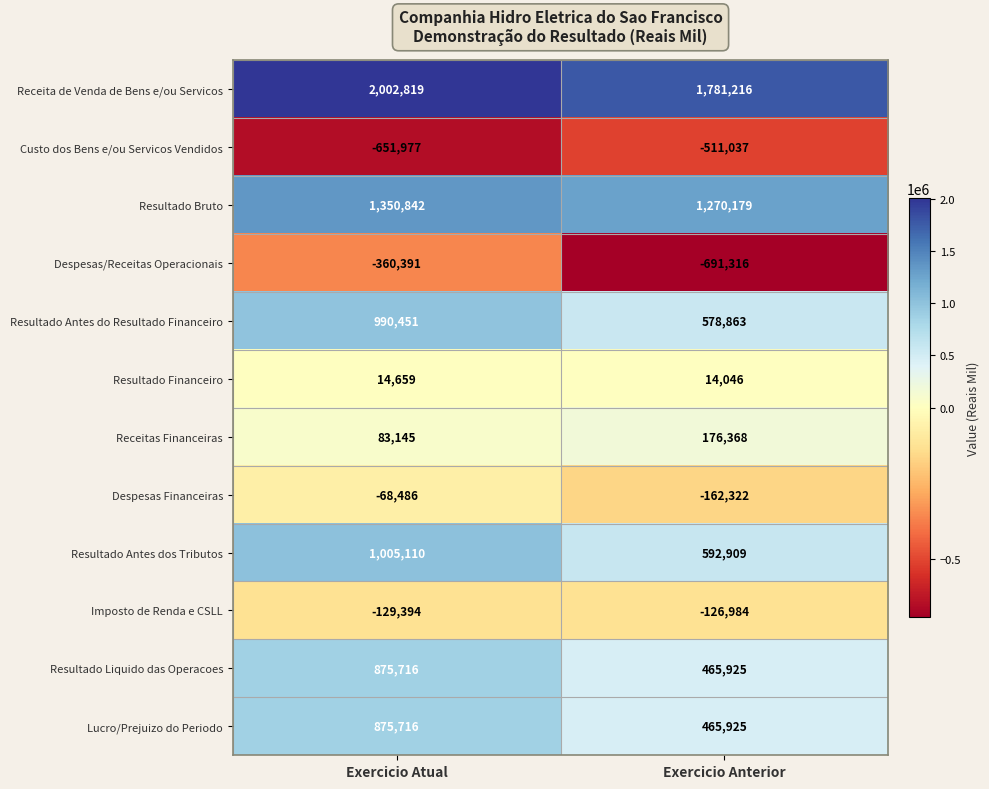

What is the difference between the maximum and minimum values in the Resultado Financeiro series?

613